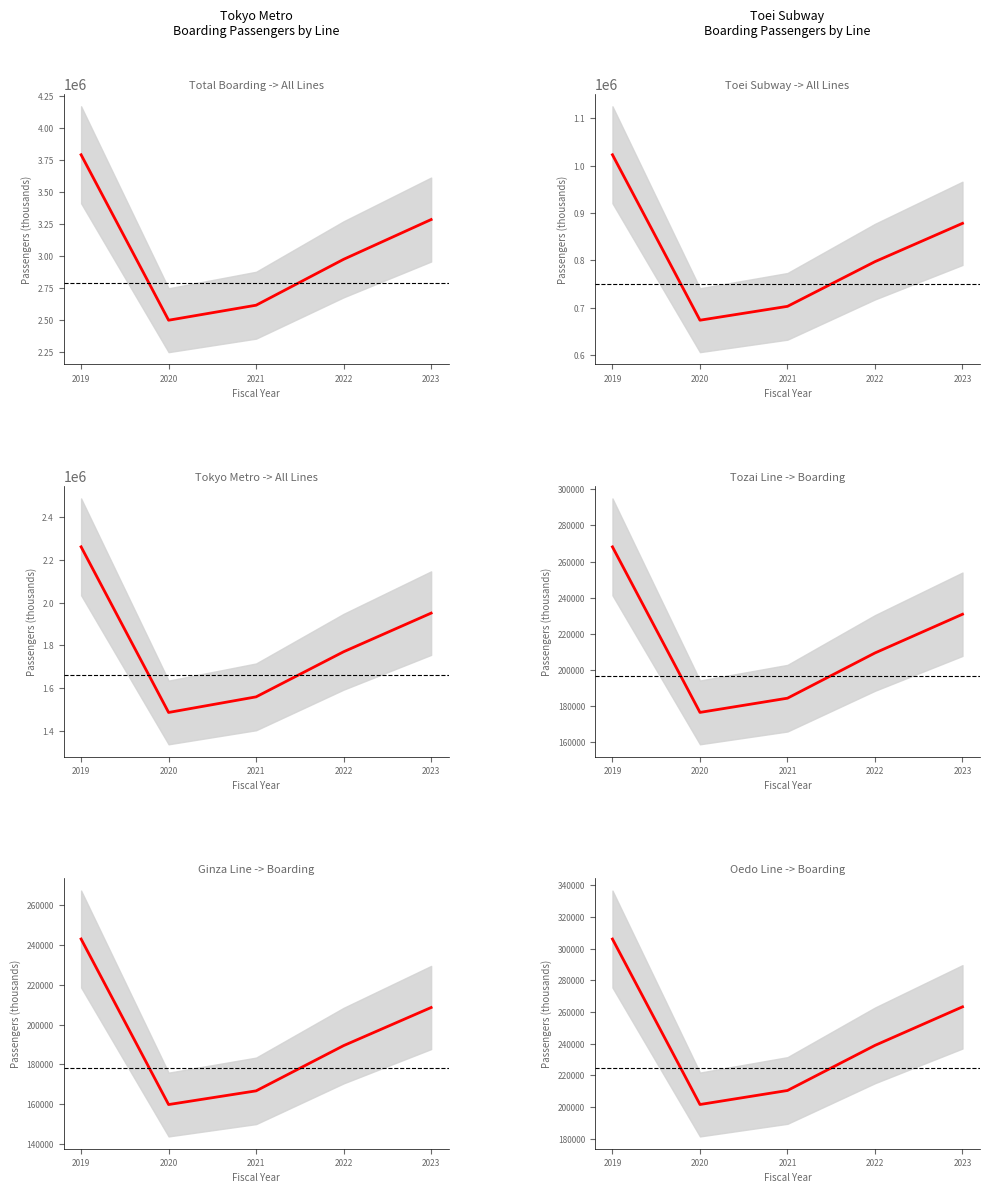

True or false: Tozai Line and Ginza Line cross at least once.

False